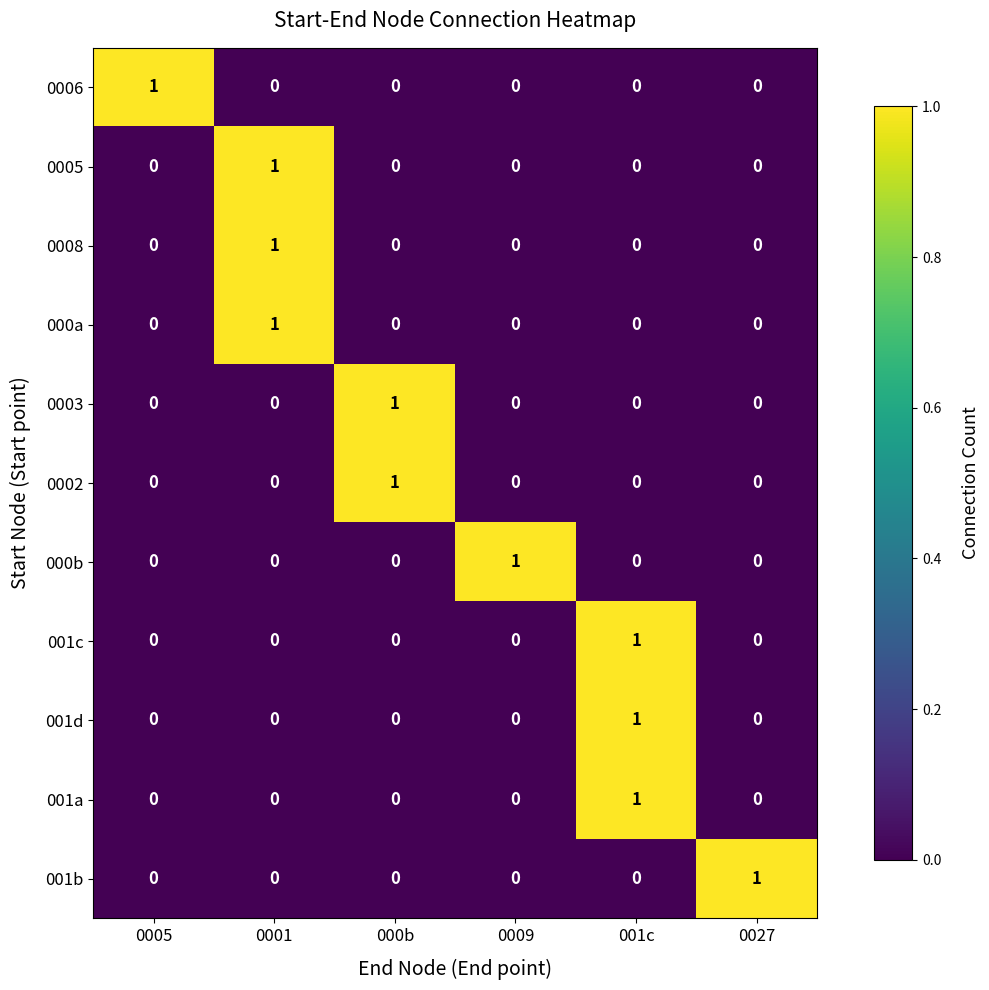

The 0002 series shows 0 at 0009. True or false?

True